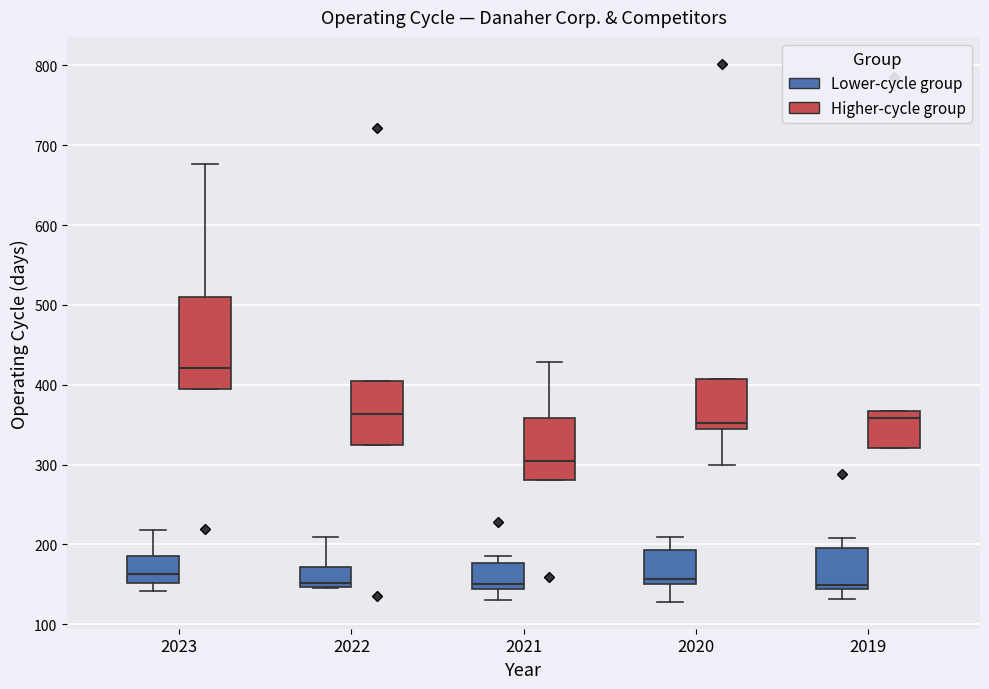

Reading left to right, read every box against the y-axis: the position of its median line, the range the box covers, and the ends of its whiskers. The values are not printed on the chart, so give them approximately, as read against the axis.

2023 (Lower-cycle group): median 160, box 150 to 190, whiskers 140 to 220
2023 (Higher-cycle group): median 420, box 400 to 510, whiskers 400 to 680
2022 (Lower-cycle group): median 150 (just above the box's lower edge), box 150 to 170, whiskers 150 to 210
2022 (Higher-cycle group): median 360, box 330 to 400, whiskers 330 to 400
2021 (Lower-cycle group): median 150, box 140 to 180, whiskers 130 to 190
2021 (Higher-cycle group): median 310, box 280 to 360, whiskers 280 to 430
2020 (Lower-cycle group): median 160, box 150 to 190, whiskers 130 to 210
2020 (Higher-cycle group): median 350, box 340 to 410, whiskers 300 to 410
2019 (Lower-cycle group): median 150, box 140 to 200, whiskers 130 to 210
2019 (Higher-cycle group): median 360, box 320 to 370, whiskers 320 to 370